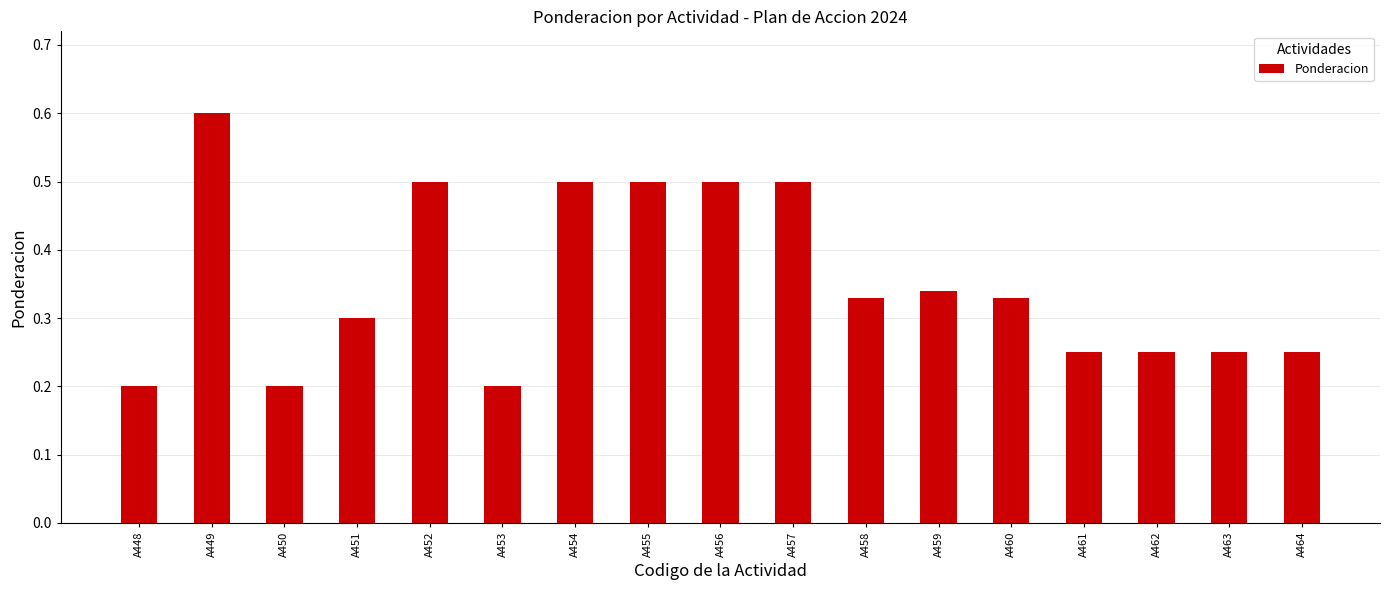

The chart shows a value of 0.2 at A461. True or false?

True